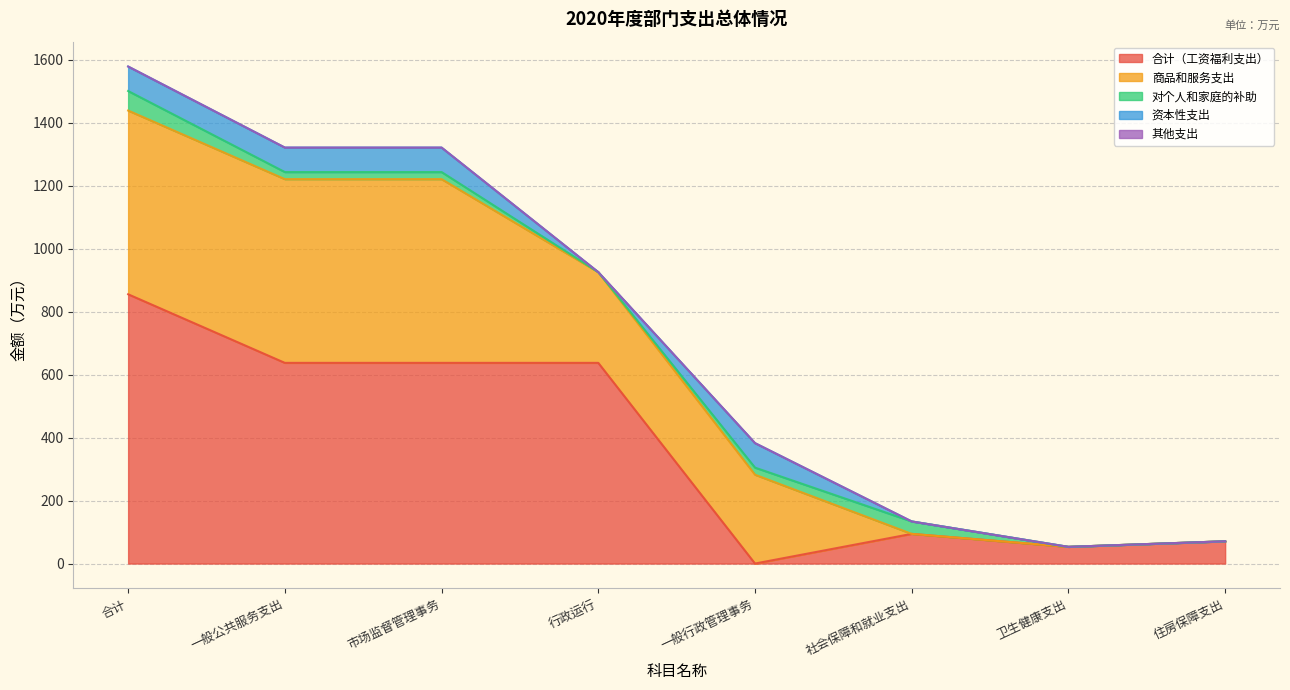

True or false: 商品和服务支出 and 对个人和家庭的补助 intersect in this chart.

True